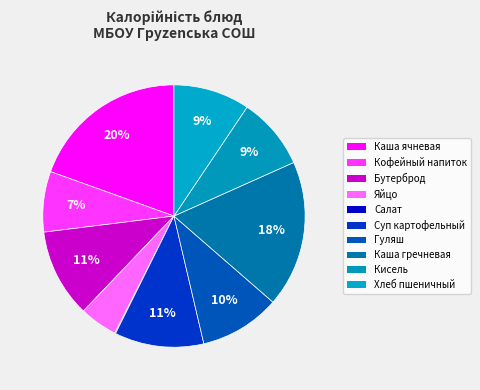

Rank the categories by value from highest to lowest.

Каша ячневая молочная, Каша гречневая рассыпчатая, Суп картофельный с горохом, Бутерброд с маслом, Гуляш из говядины, Хлеб пшеничный, Кисель из концентратов, Кофейный напиток с молоком, Яйцо отварное, Салат из свежих огурцов